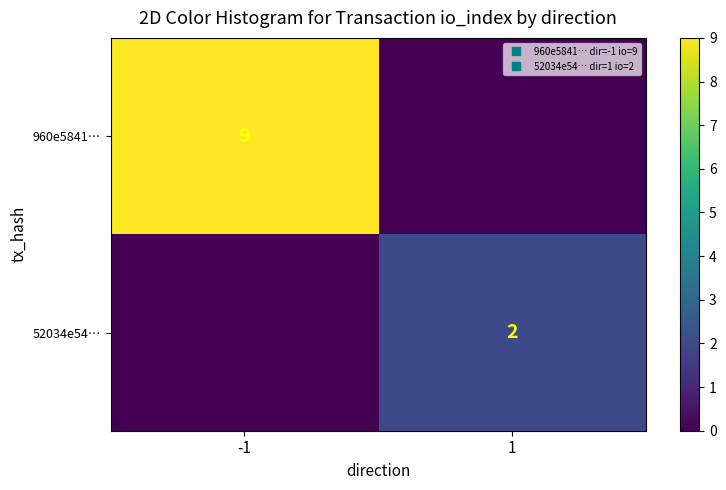

How many categories are shown in the chart?

2